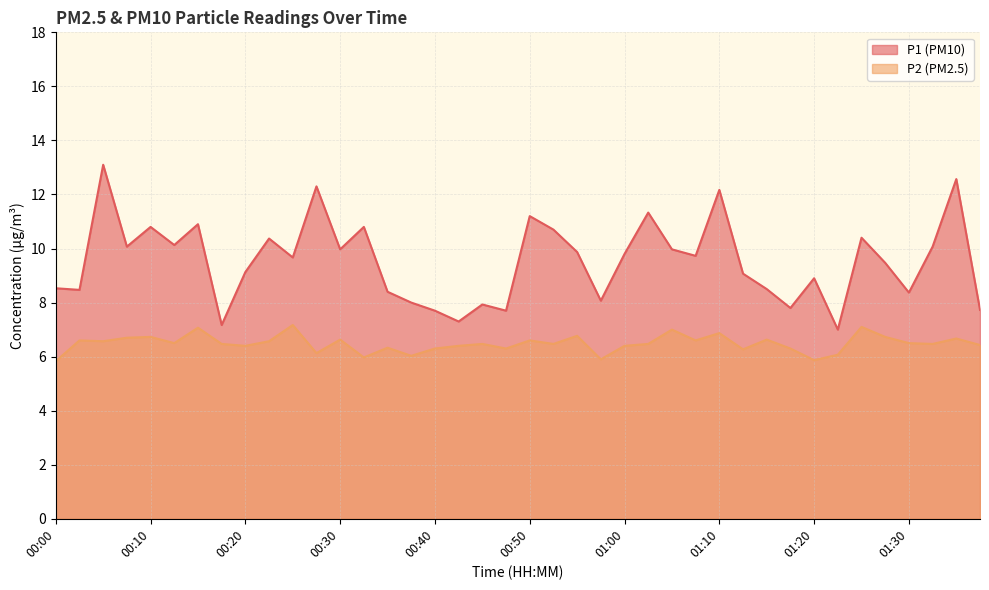

At how many categories does at least one series exceed 8?

31